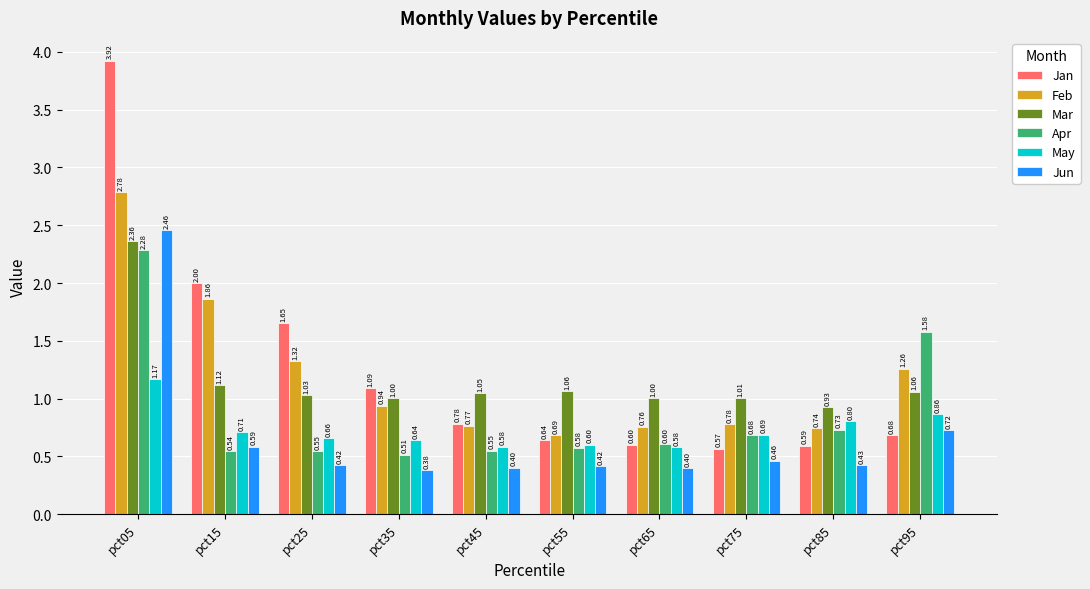

Which series has the largest range (max minus min)?

Jan